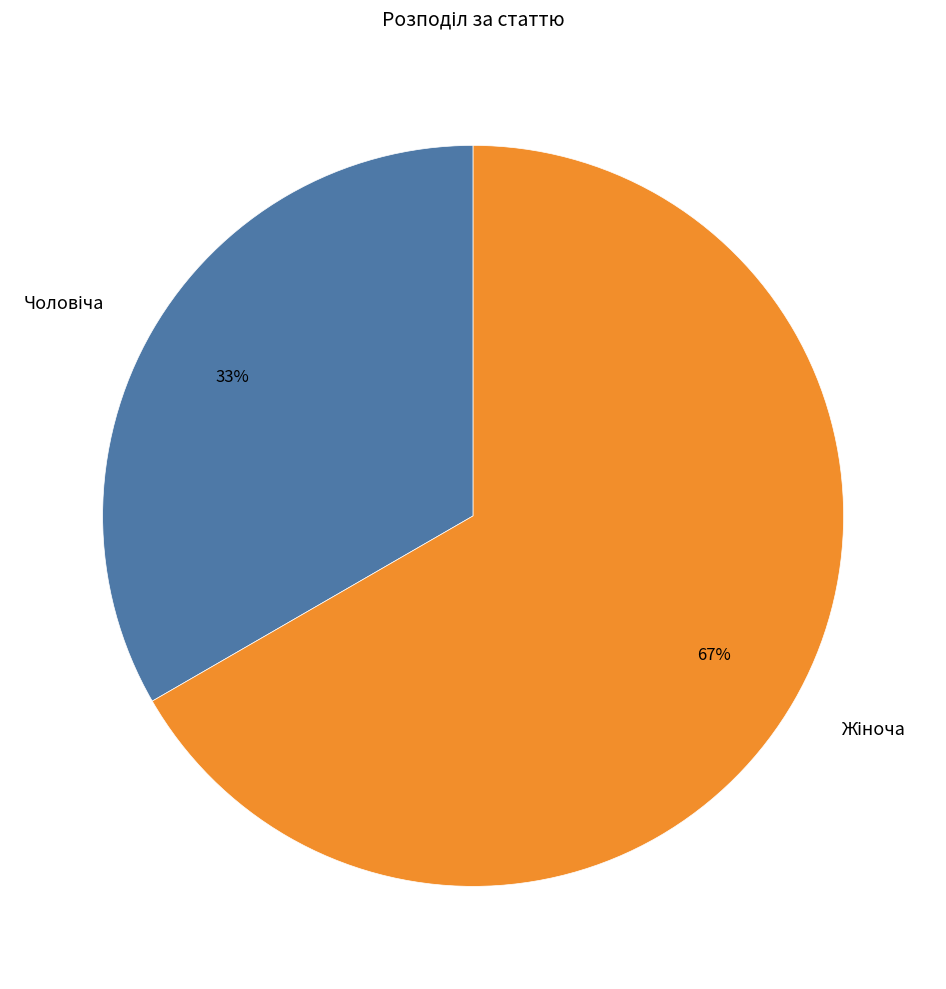

Does any single category account for the majority?

Yes